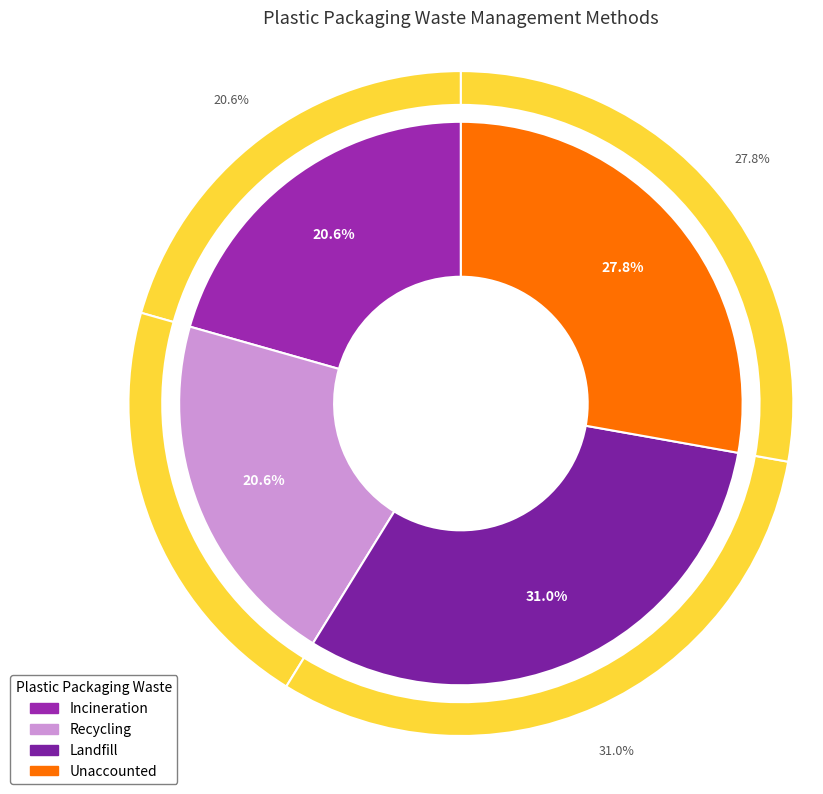

What is the largest slice in the pie chart?

Landfill